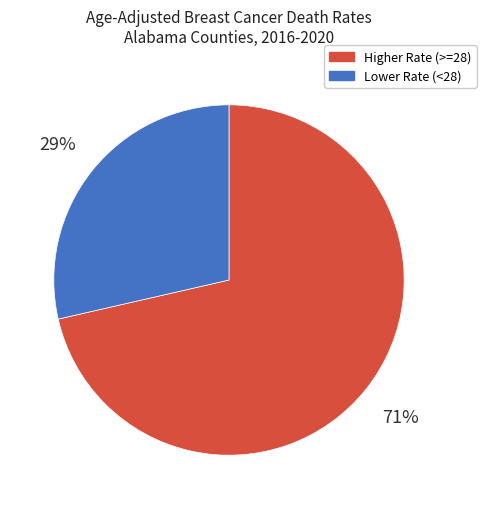

How many slices are in this pie chart?

2